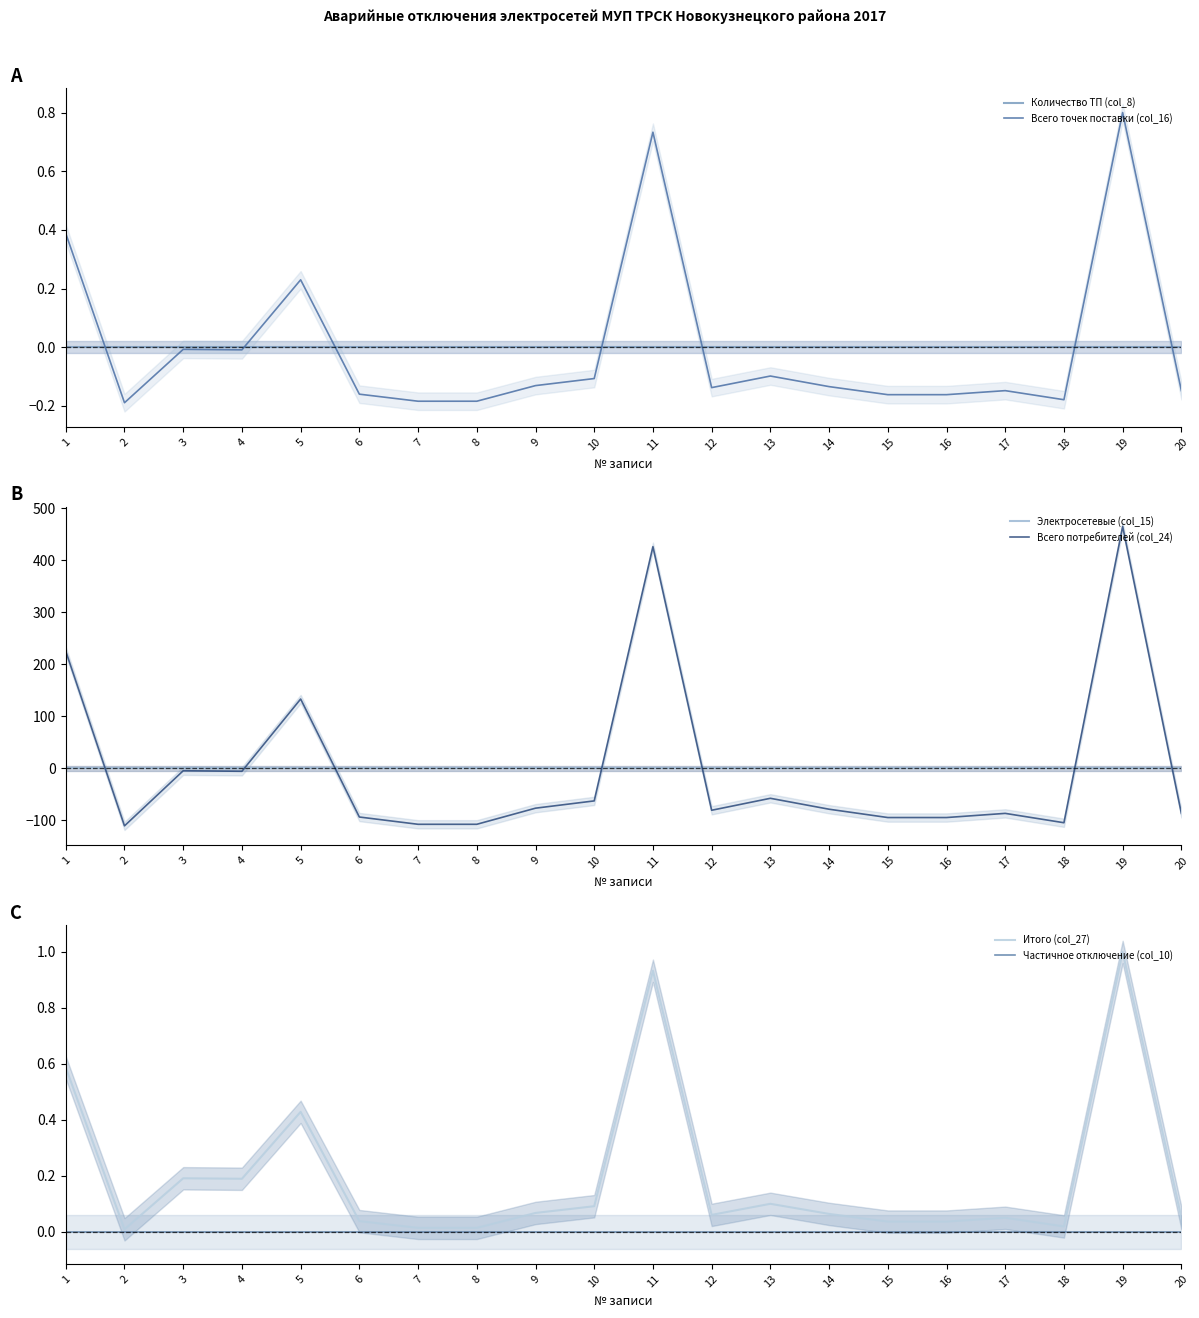

What is the greatest value displayed?

465.5